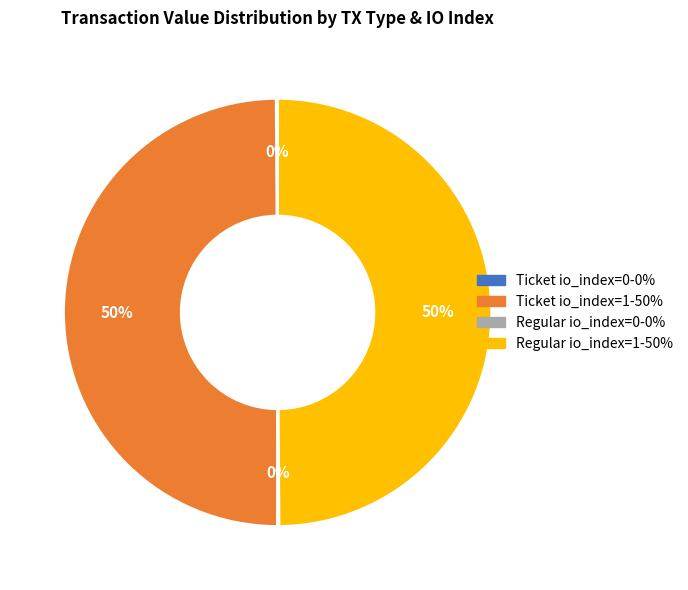

The Ticket io_index=1 slice represents 50% of the pie. True or false?

True